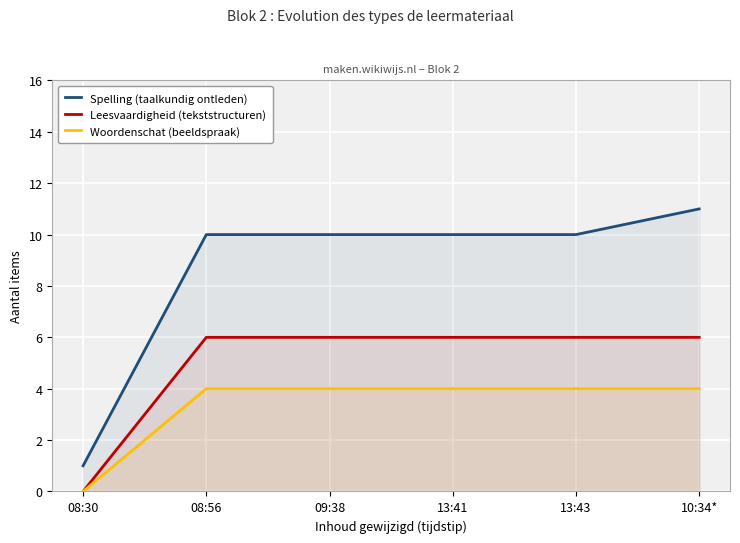

How many categories are shown in the chart?

6